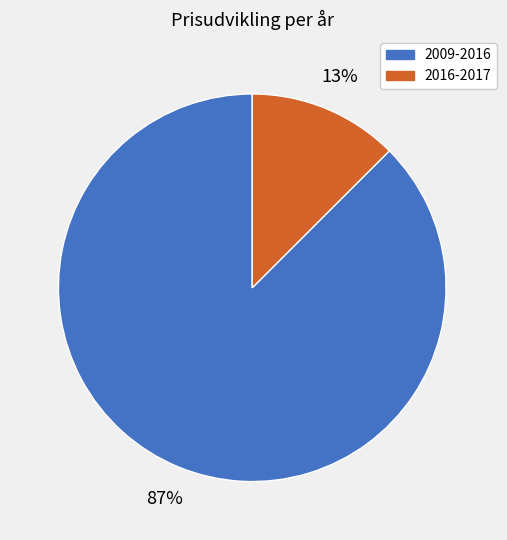

Is there a majority slice in this chart?

Yes